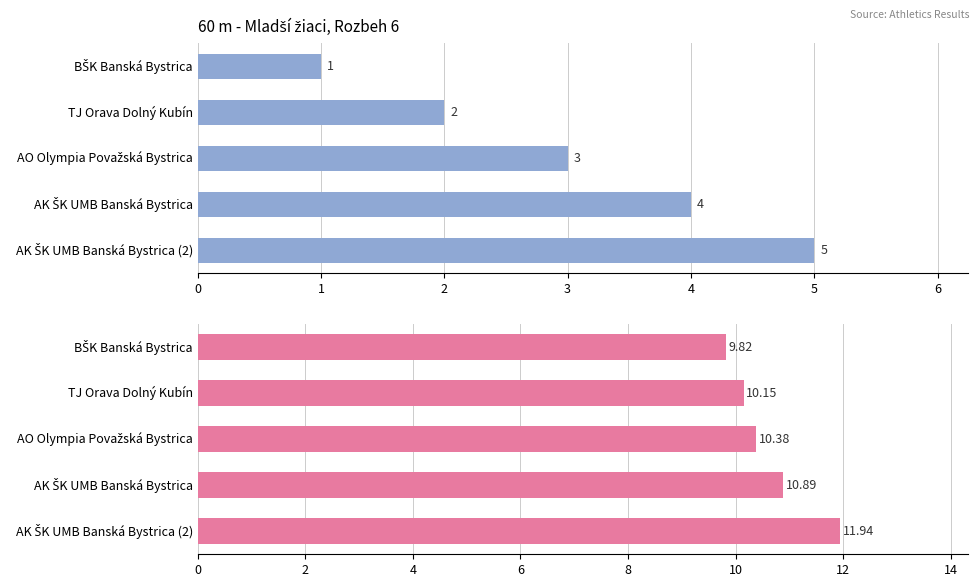

Which series changed the most between TJ Orava Dolný Kubín and AK ŠK UMB Banská Bystrica?

Poradie